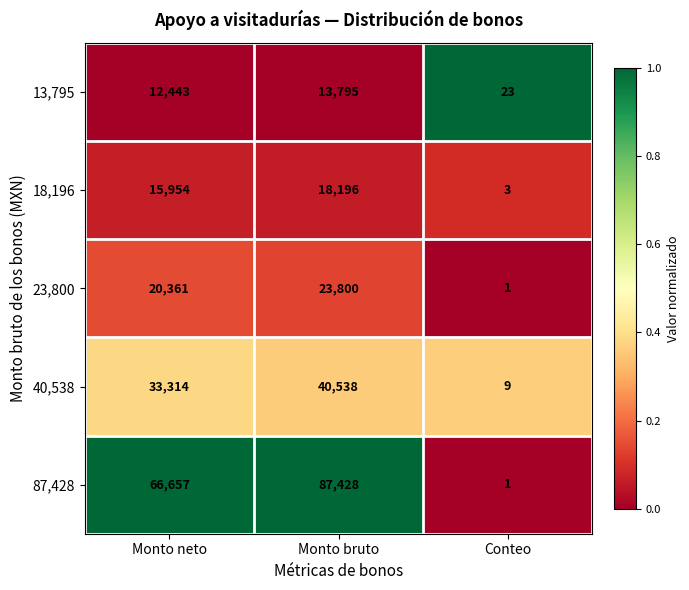

How many data points does each series have?

3